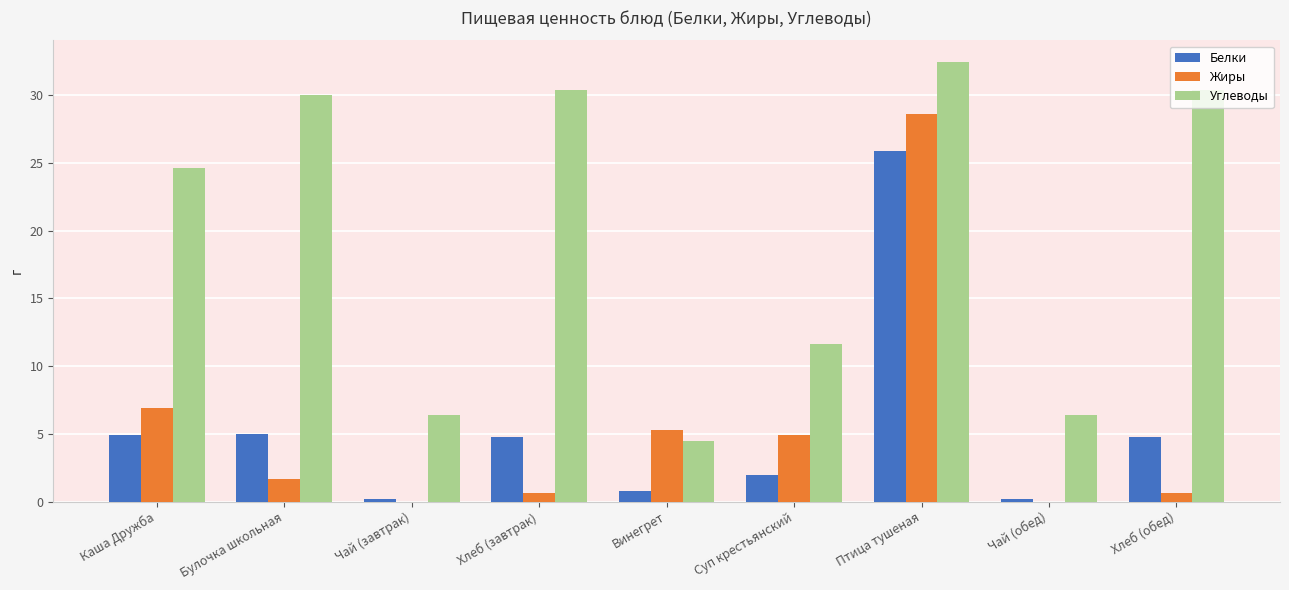

Which series has the largest total across all categories?

Углеводы